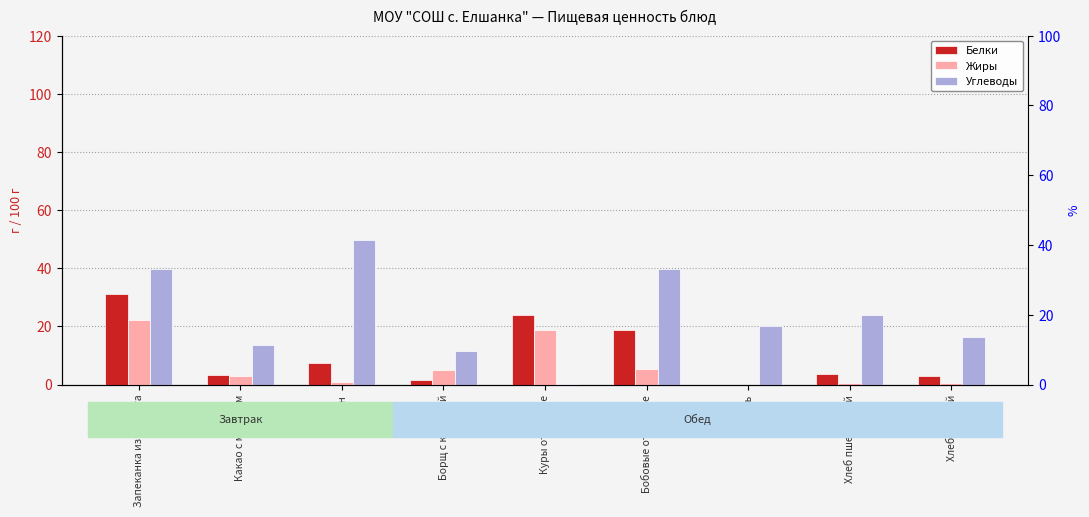

What is the sum of all Жиры values?

56.6